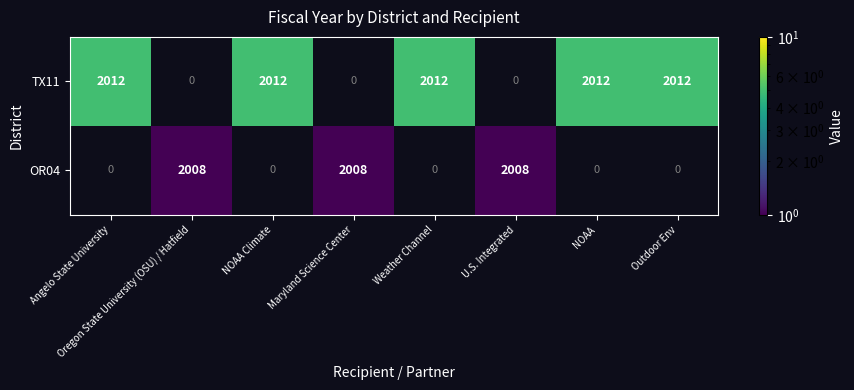

True or false: TX11 has a value of 8.3 at NOAA Climate.

False